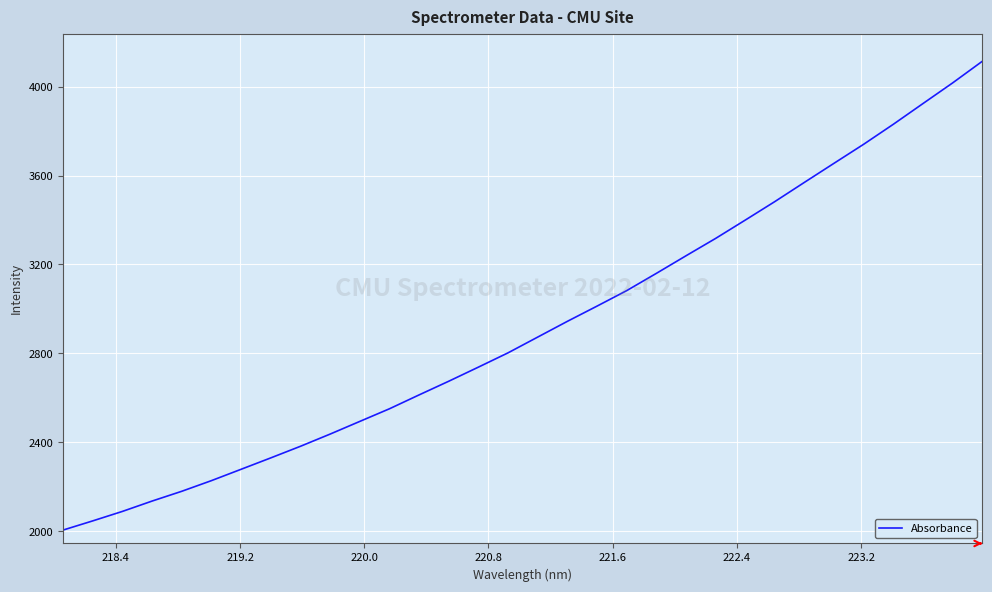

Does the chart have visible grid lines?

Yes